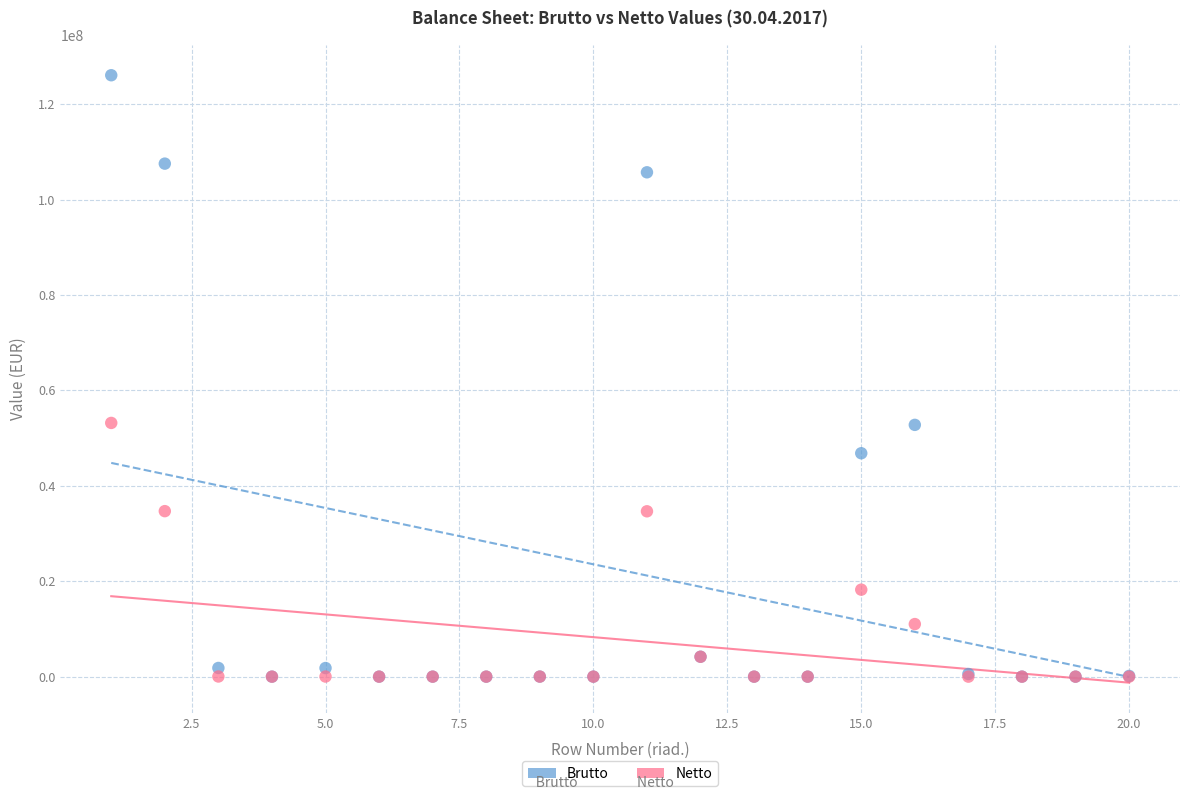

Which series contains the highest Y value?

Brutto